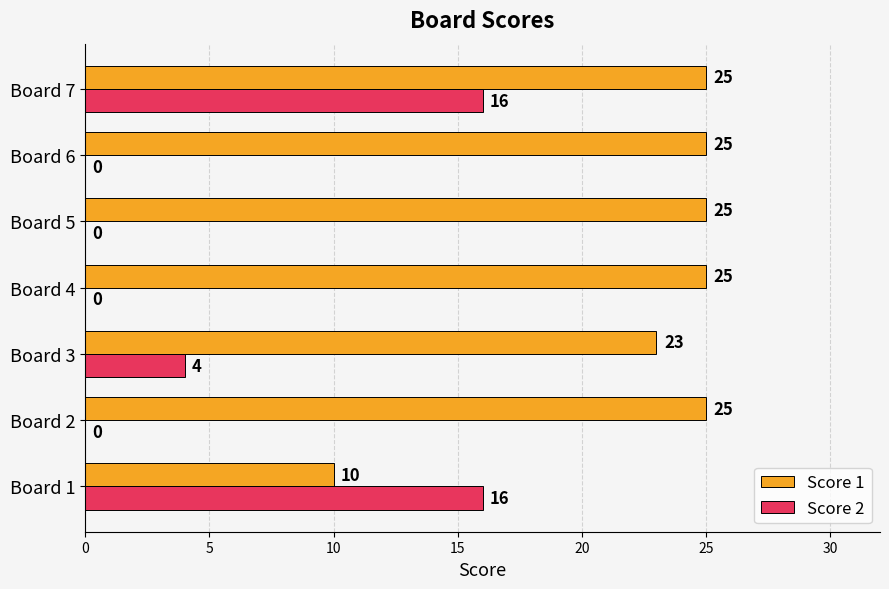

Which series changed the most between Board 1 and Board 7?

Score 1